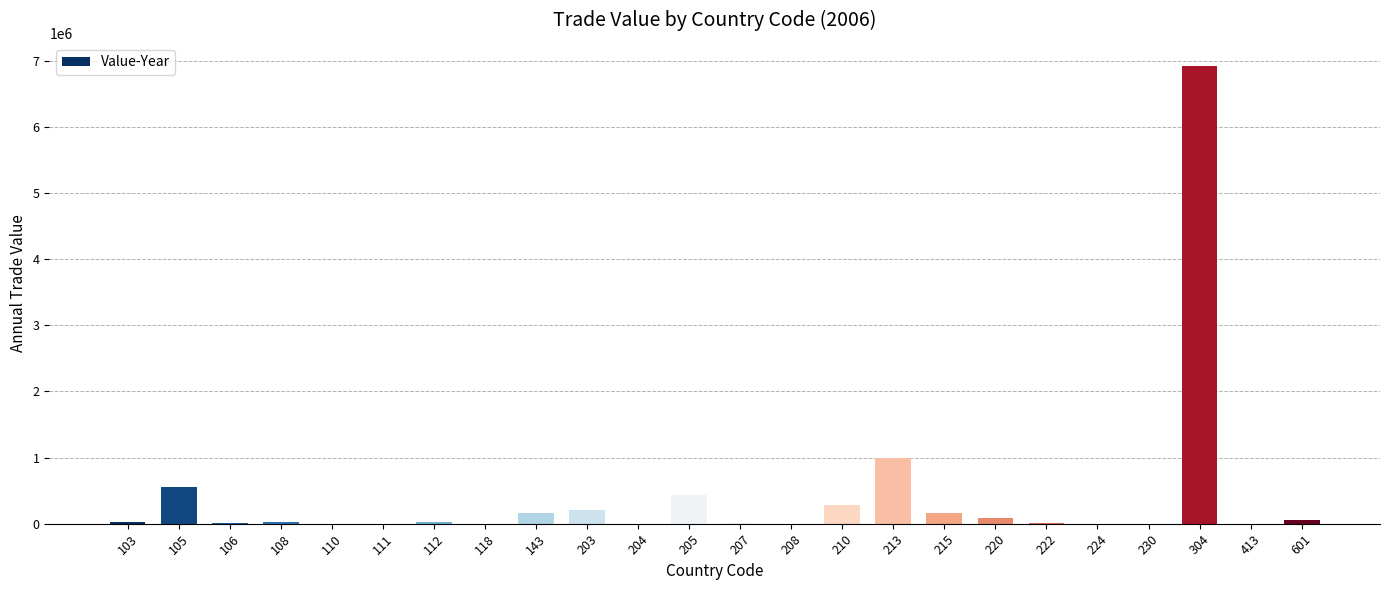

What is the greatest value displayed?

6928027